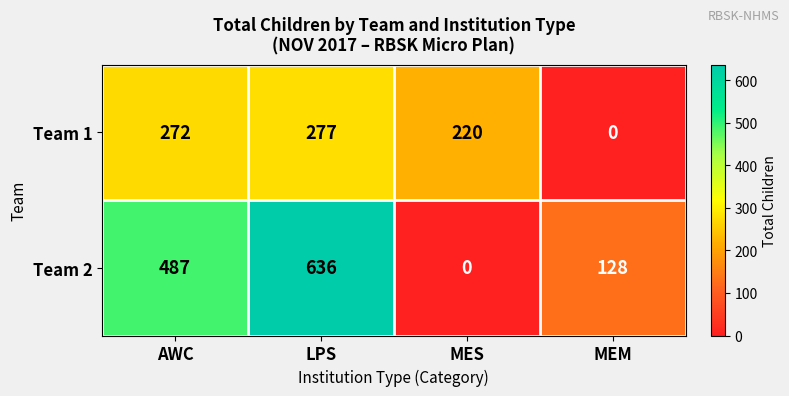

What is the difference between the Team 1 values at MEM and MES?

220